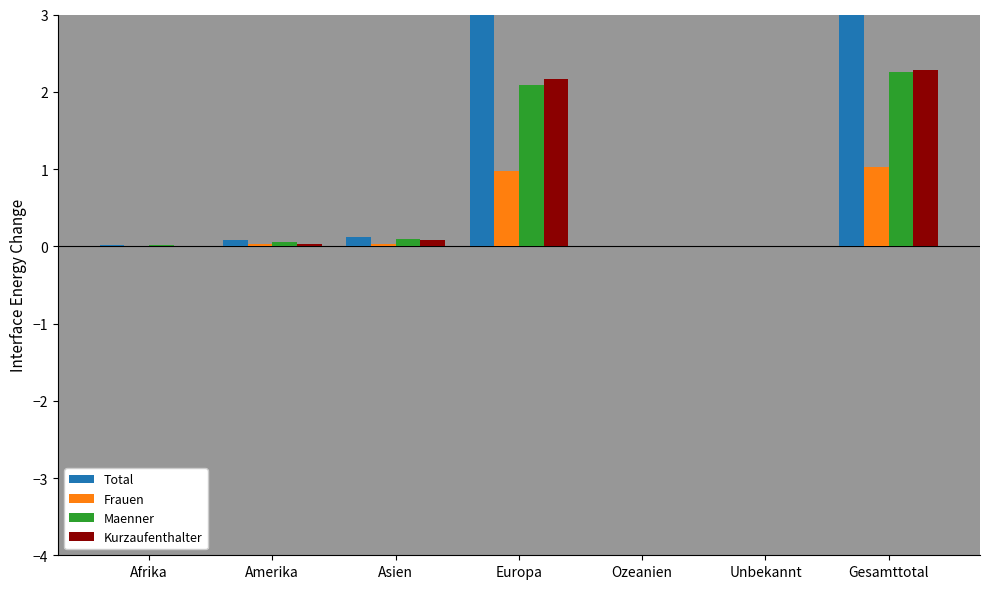

What is the sum of all Frauen values?

2.1